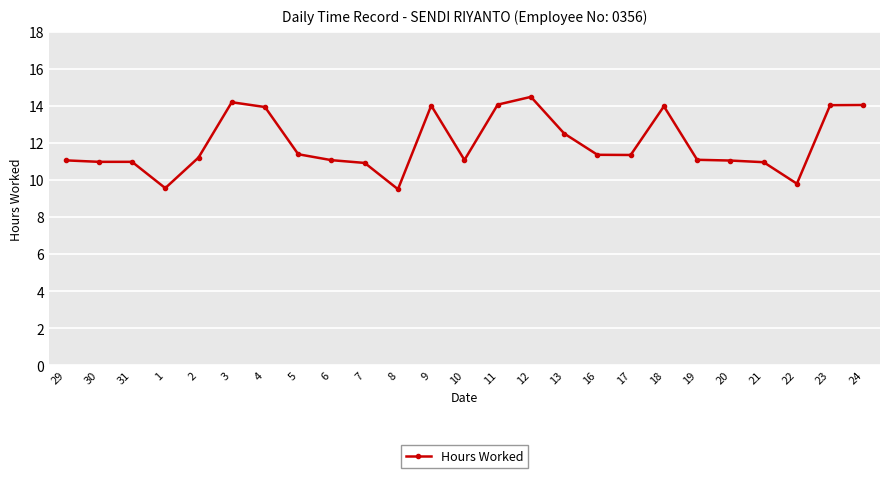

The value at 4 is 14.0. True or false?

True